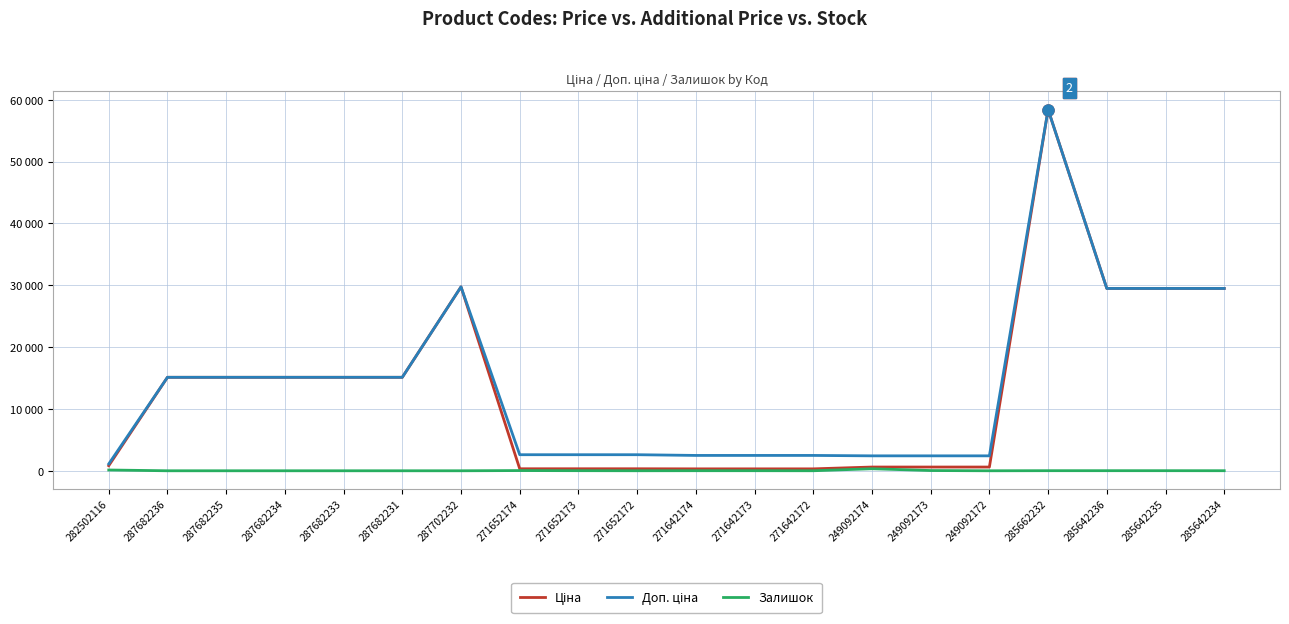

What is the label of the 10th point from the left?

271652172